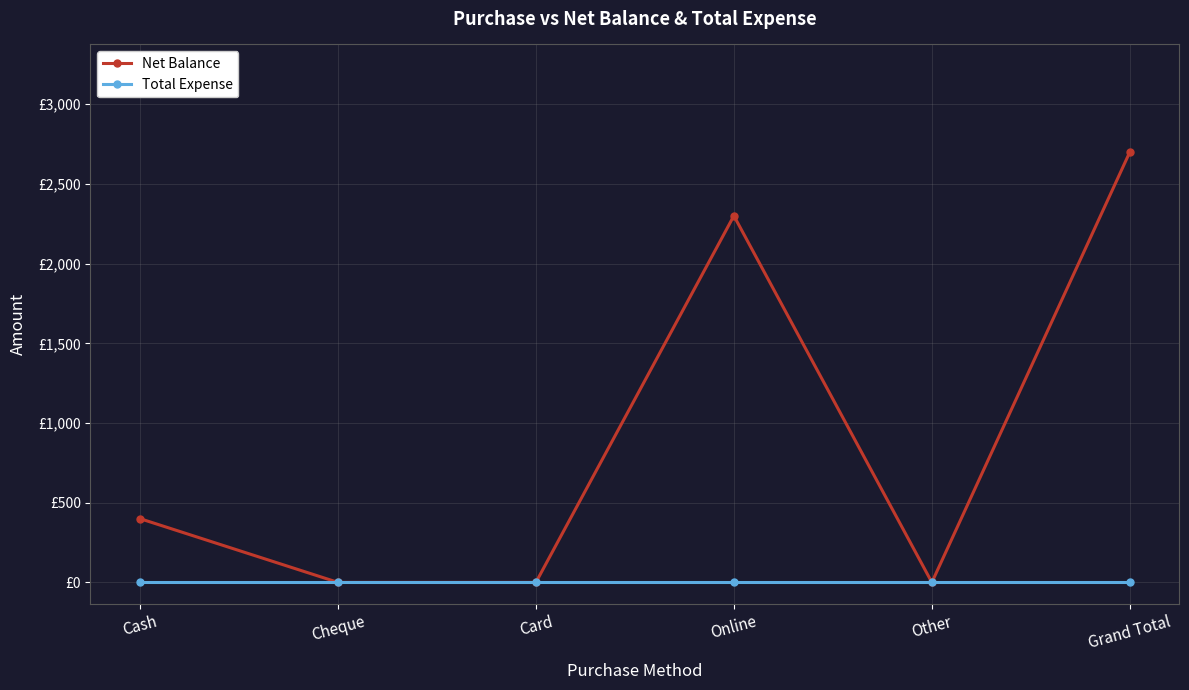

The Net Balance series shows 400 at Cash. True or false?

True